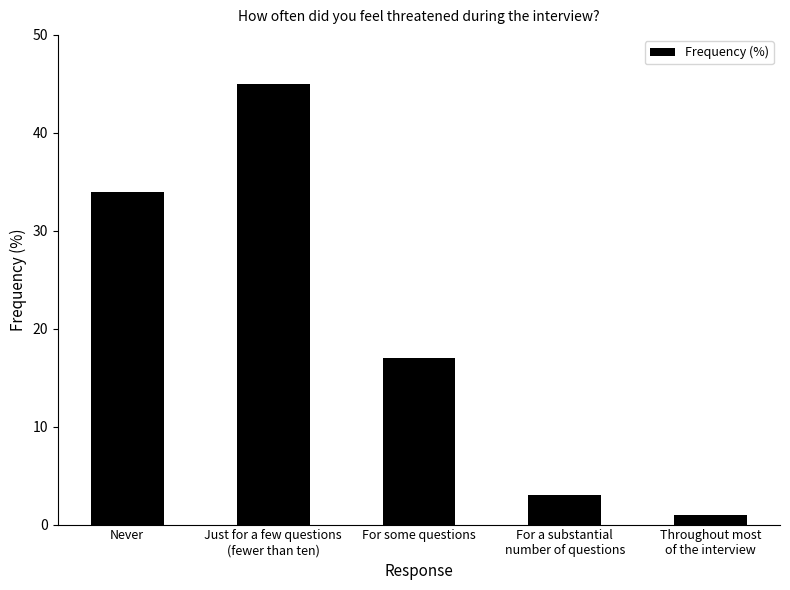

Rank the categories by value from lowest to highest.

Throughout most
of the interview, For a substantial
number of questions, For some questions, Never, Just for a few questions
(fewer than ten)